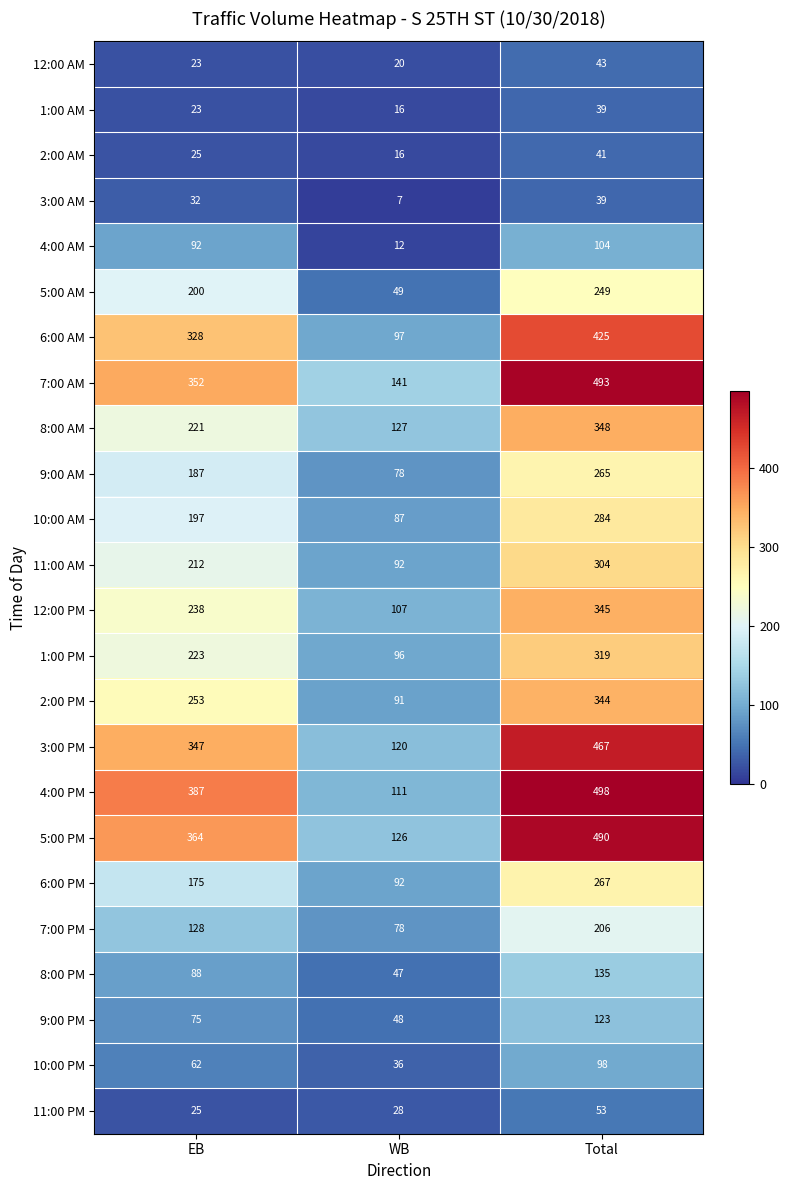

What is the maximum value for 10:00 PM?

98